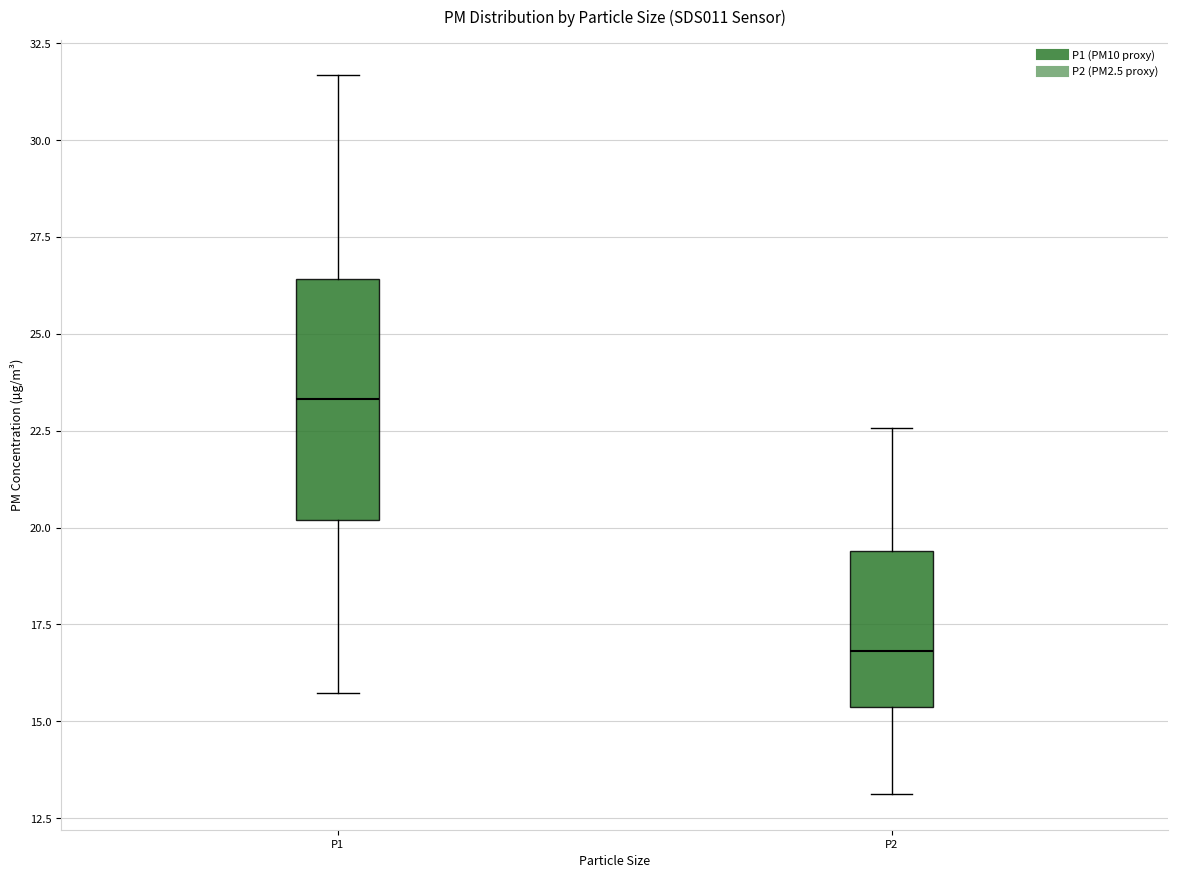

Comparing the boxes themselves (not the whiskers), which one is the tallest?

P1